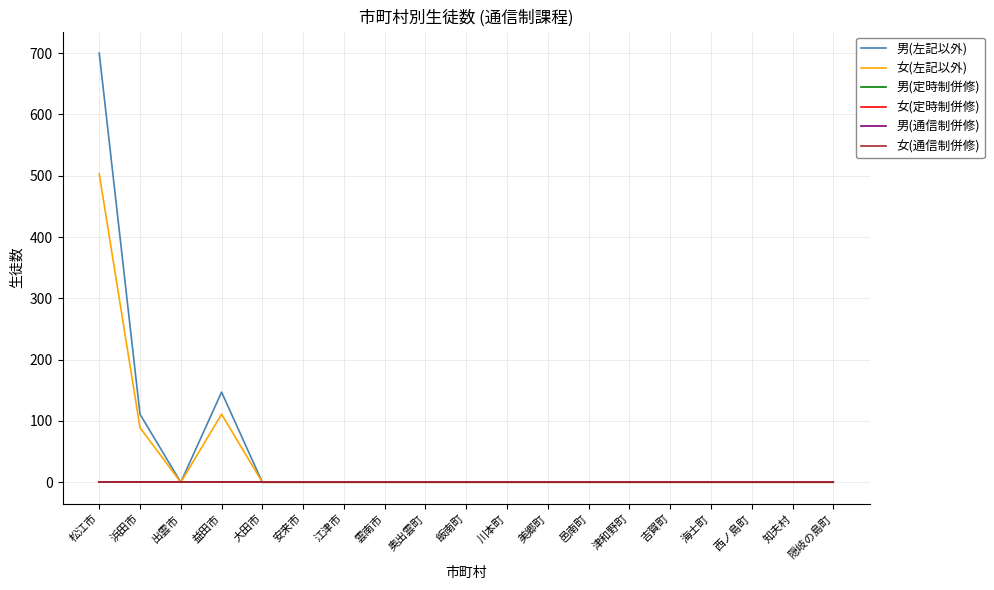

Reading right to left, extract all data points from this chart.

男(左記以外): 0	0	0	0	0	0	0	0	0	0	0	0	0	0	0	147	0	111	700
女(左記以外): 0	0	0	0	0	0	0	0	0	0	0	0	0	0	0	111	0	89	503
男(定時制併修): 0	0	0	0	0	0	0	0	0	0	0	0	0	0	0	0	0	0	0
女(定時制併修): 0	0	0	0	0	0	0	0	0	0	0	0	0	0	0	0	0	0	0
男(通信制併修): 0	0	0	0	0	0	0	0	0	0	0	0	0	0	0	0	0	0	0
女(通信制併修): 0	0	0	0	0	0	0	0	0	0	0	0	0	0	0	0	0	0	0